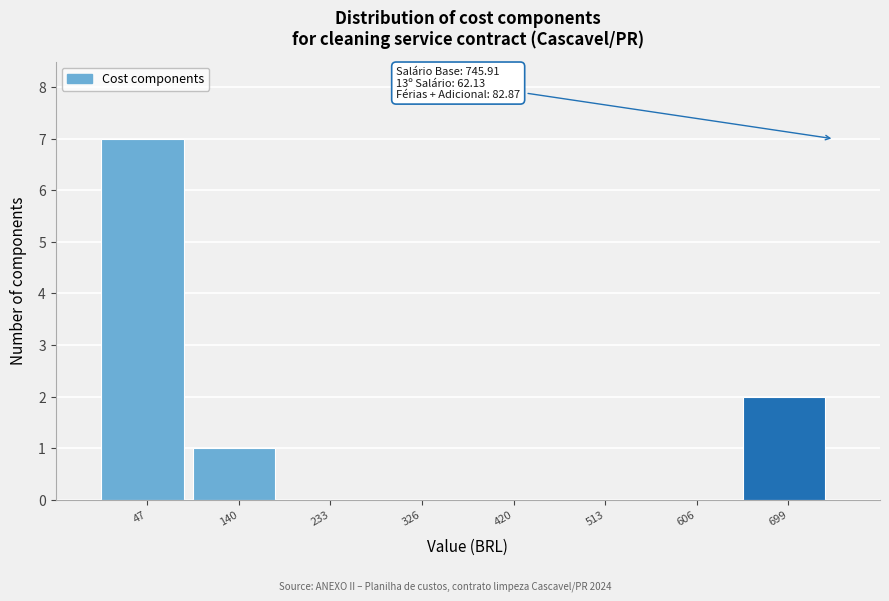

Which range on the x-axis has the tallest bar?

0 to 90